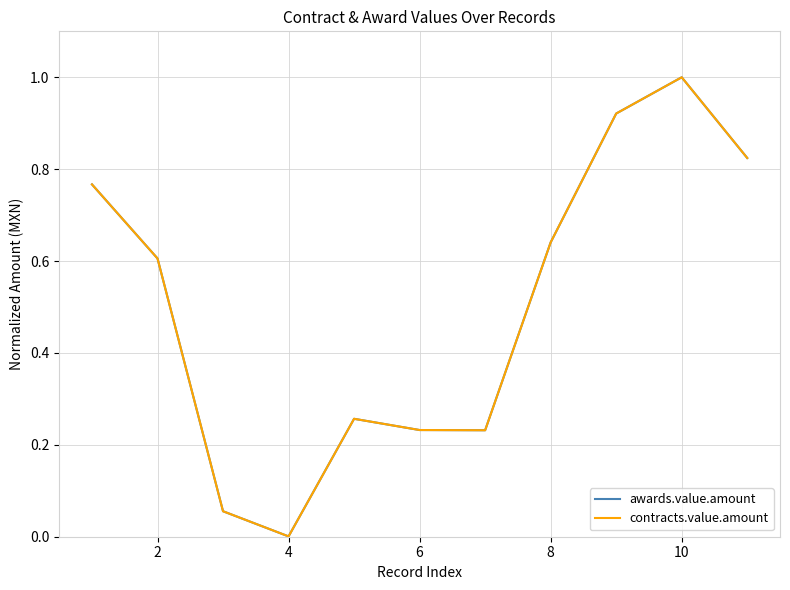

Is this an area chart (filled region under the line)?

No